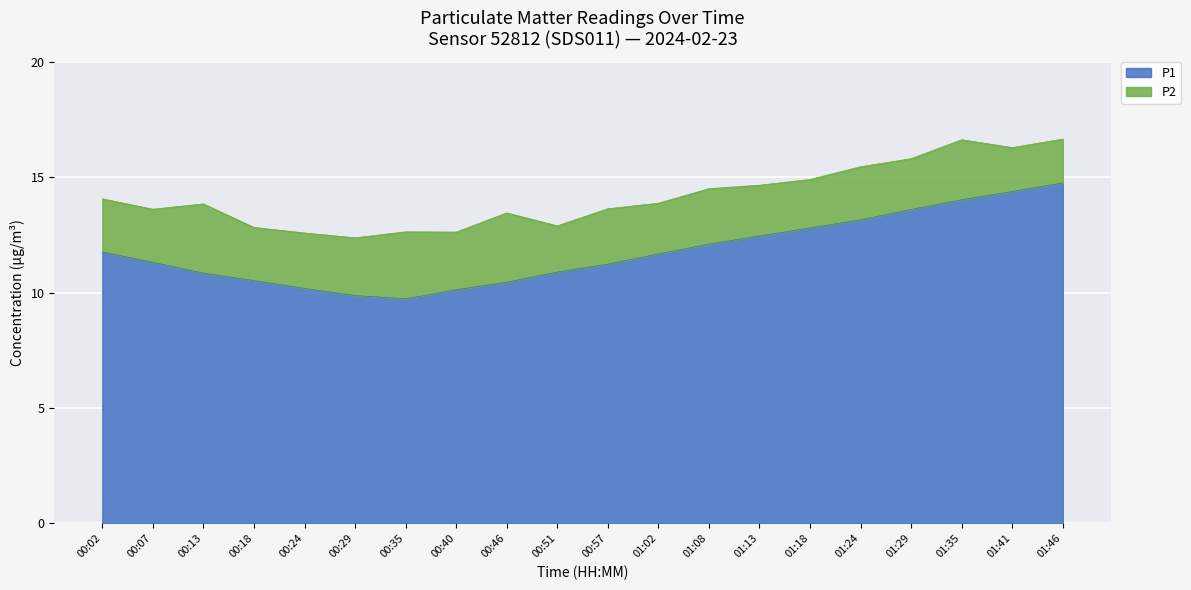

True or false: the data has more than 0 interior local peaks.

False